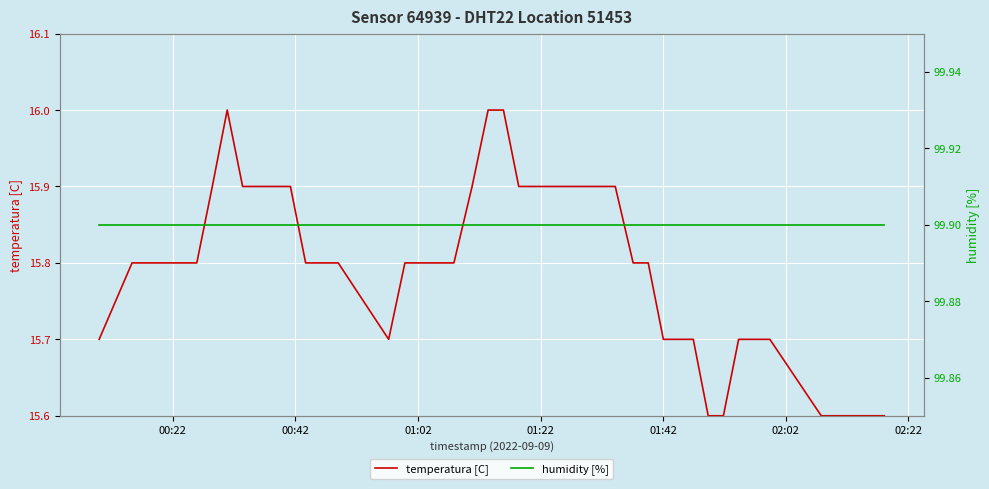

True or false: temperatura [C] and humidity [%] cross at least once.

False